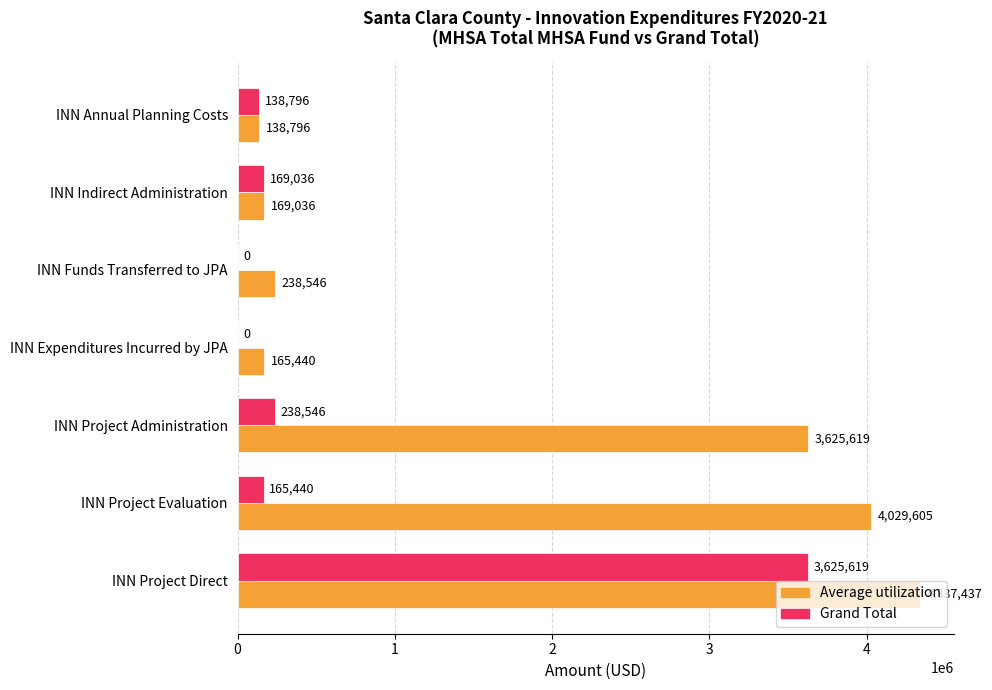

Which series has the largest total across all categories?

Average utilization